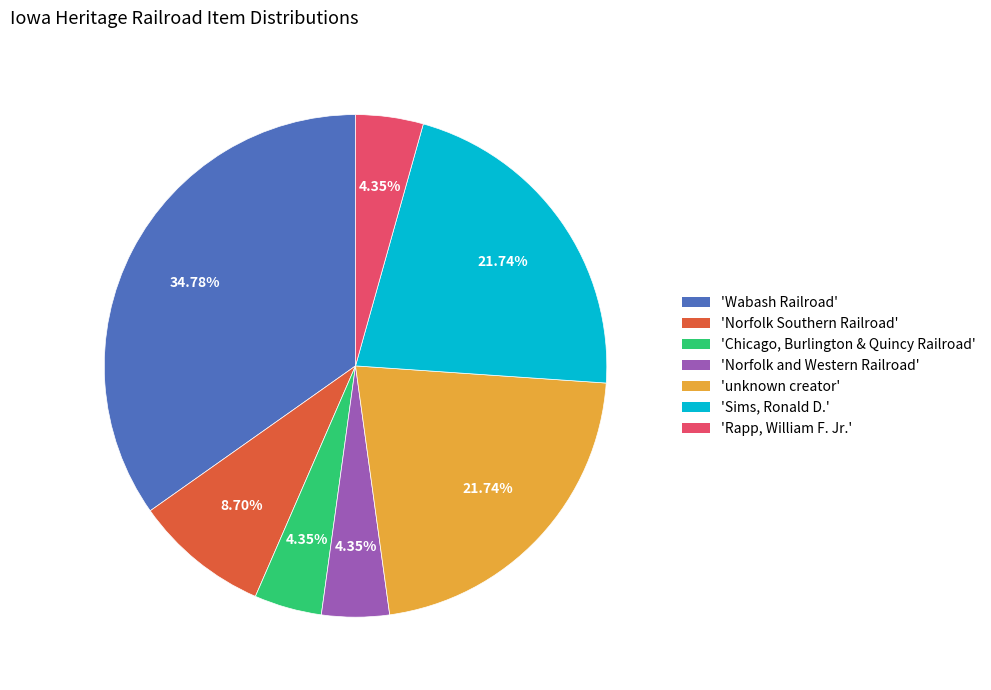

Is there any slice that represents more than half of the pie?

No